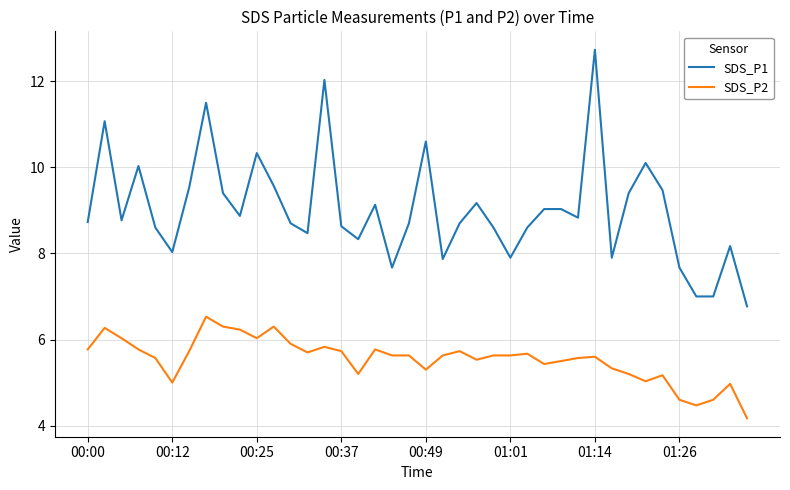

What is the highest value of the SDS_P2 series?

6.5